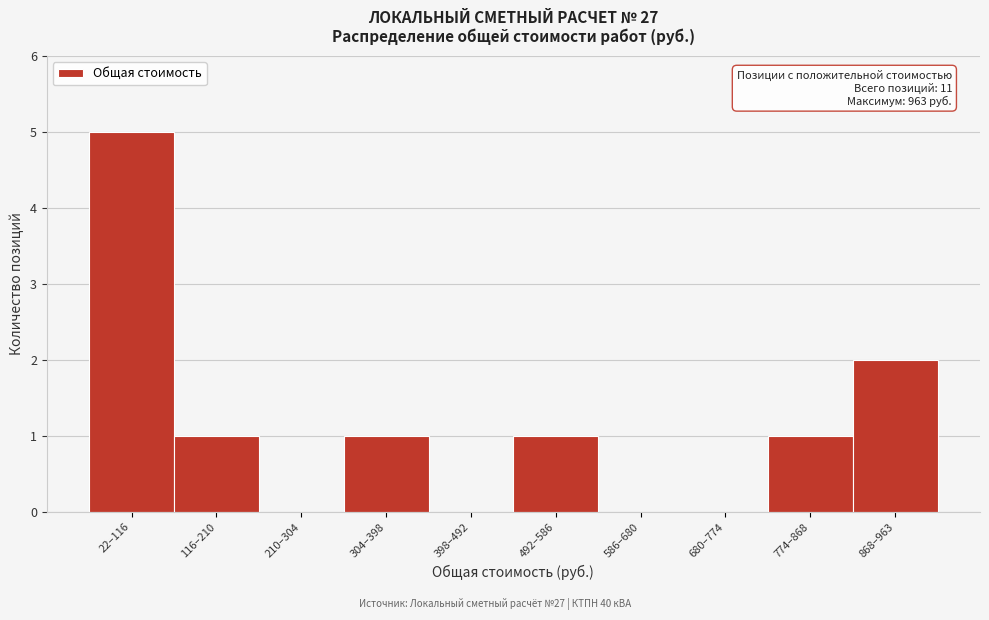

Reading left to right, what are all the values shown in this chart?

22–116=5	116–210=1	210–304=0	304–398=1	398–492=0	492–586=1	586–680=0	680–774=0	774–868=1	868–963=2